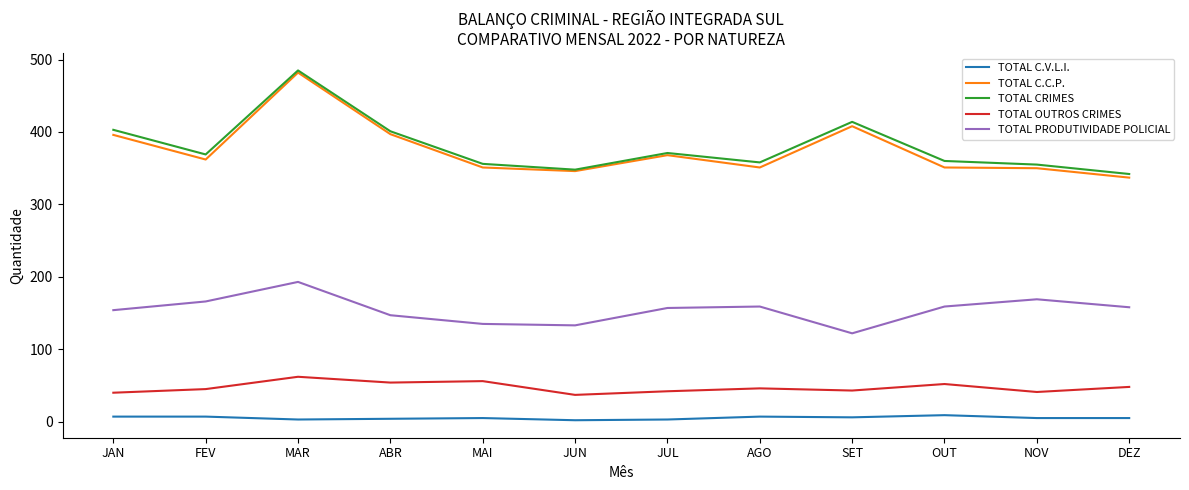

What is the greatest value displayed?

485